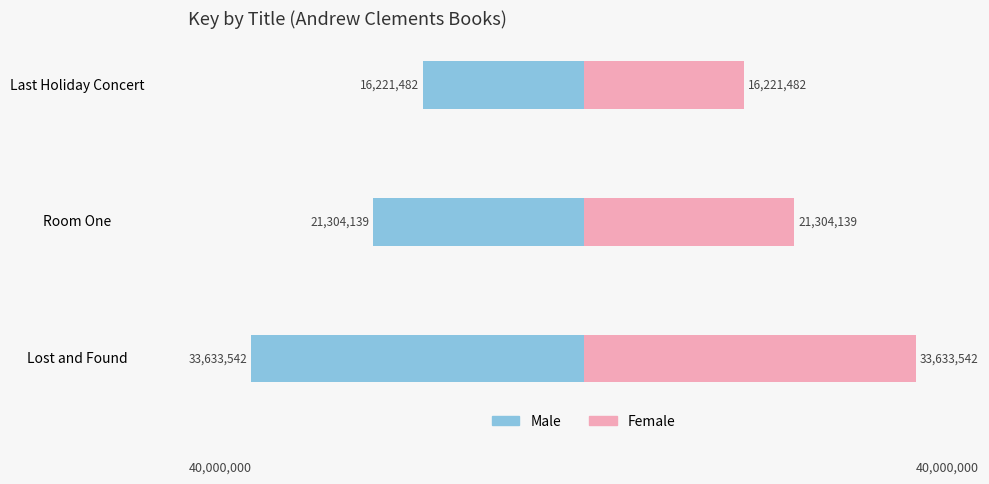

What is the average value of the Male series?

-23719721